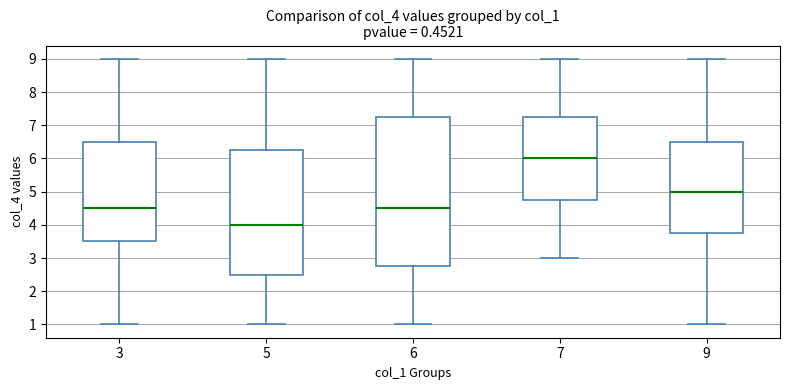

Reading left to right, read every box against the y-axis: the position of its median line, the range the box covers, and the ends of its whiskers. The values are not printed on the chart, so give them approximately, as read against the axis.

3: median 4.5, box 3.5 to 6.5, whiskers 1.0 to 9.0
5: median 4.0, box 2.5 to 6.3, whiskers 1.0 to 9.0
6: median 4.5, box 2.8 to 7.3, whiskers 1.0 to 9.0
7: median 6.0, box 4.8 to 7.3, whiskers 3.0 to 9.0
9: median 5.0, box 3.8 to 6.5, whiskers 1.0 to 9.0